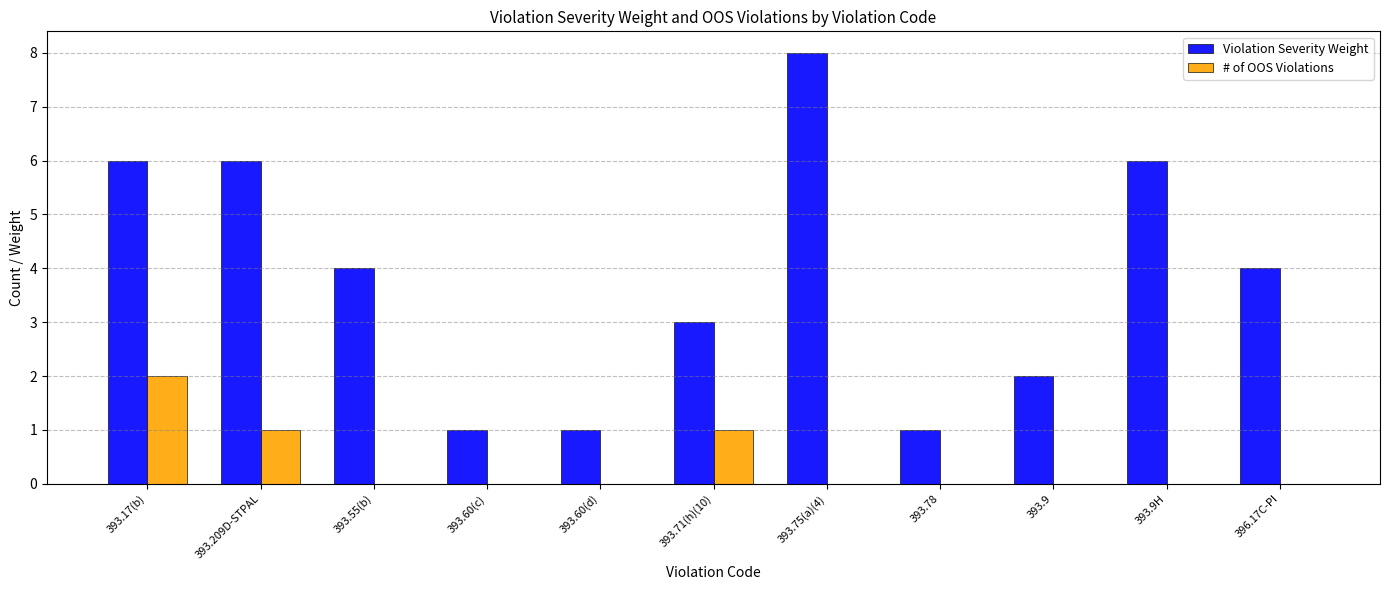

Is it true that # of OOS Violations equals 1 at 393.71(h)(10)?

True